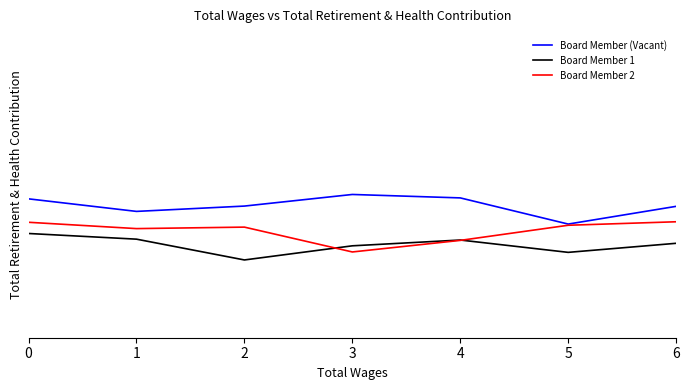

How many data points does each series have?

7